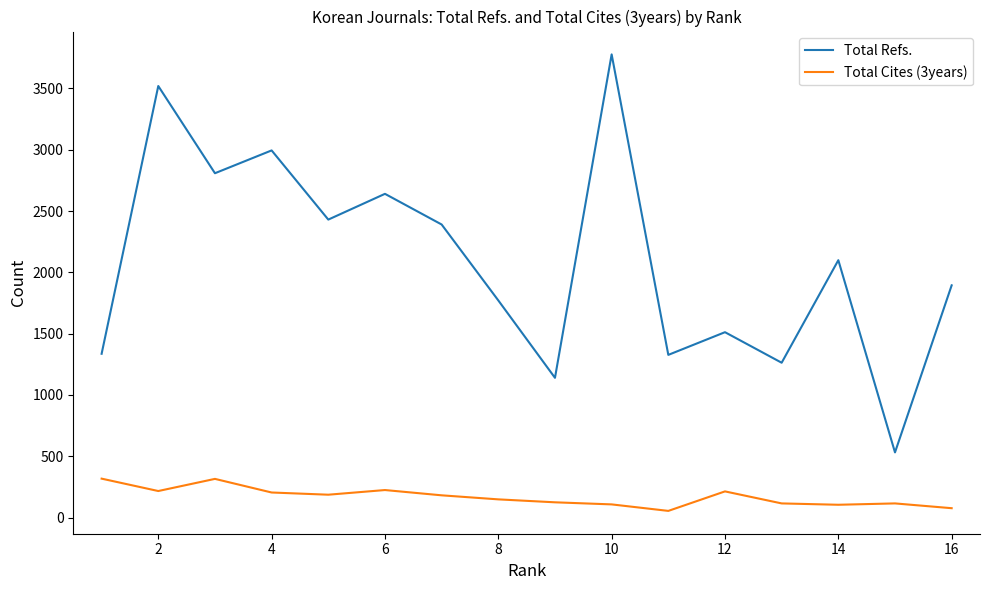

Which series has the largest range (max minus min)?

Total Refs.